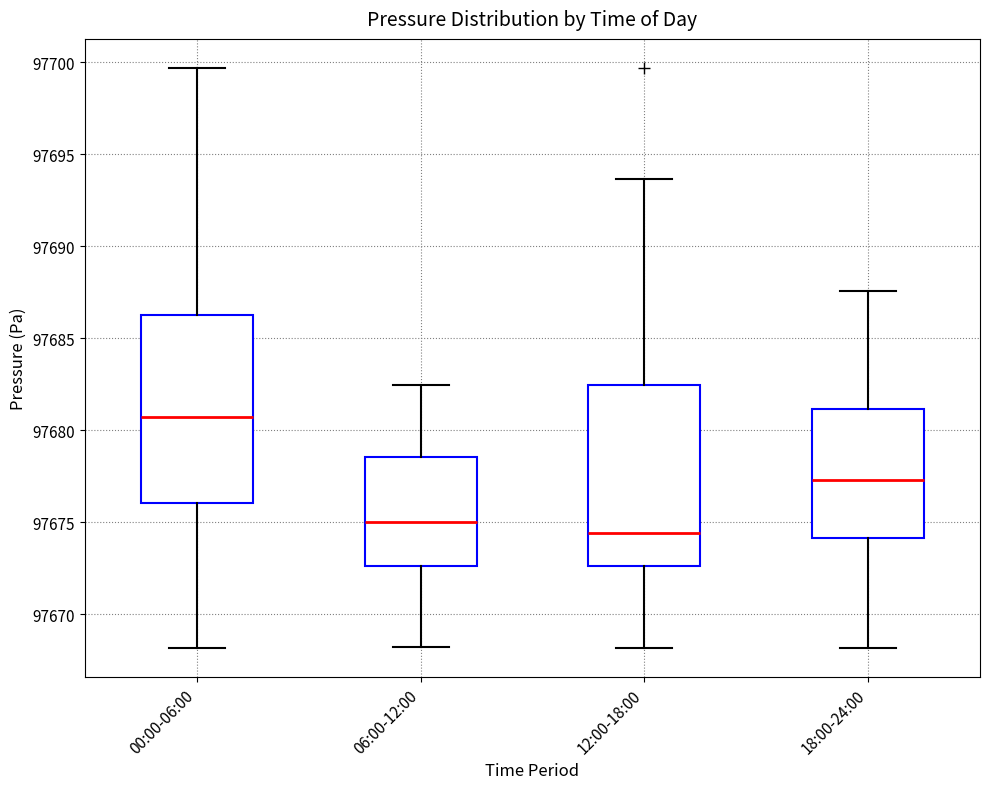

Reading left to right, read every box against the y-axis: the position of its median line, the range the box covers, and the ends of its whiskers. The values are not printed on the chart, so give them approximately, as read against the axis.

00:00-06:00: median 97681.0, box 97676.0 to 97686.5, whiskers 97668.0 to 97699.5
06:00-12:00: median 97675.0, box 97672.5 to 97678.5, whiskers 97668.0 to 97682.5
12:00-18:00: median 97674.5, box 97672.5 to 97682.5, whiskers 97668.0 to 97693.5
18:00-24:00: median 97677.5, box 97674.0 to 97681.0, whiskers 97668.0 to 97687.5